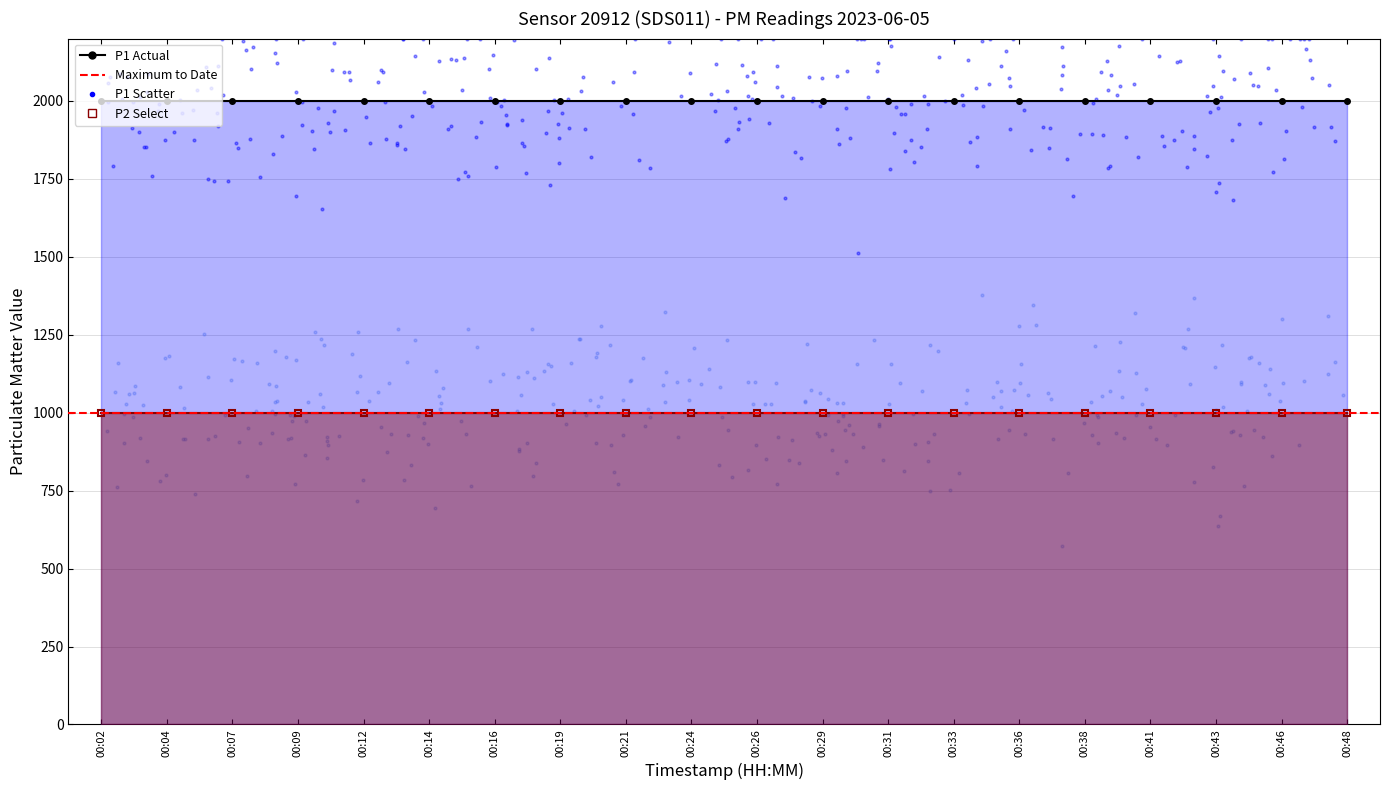

At how many categories does at least one series exceed 1515?

20